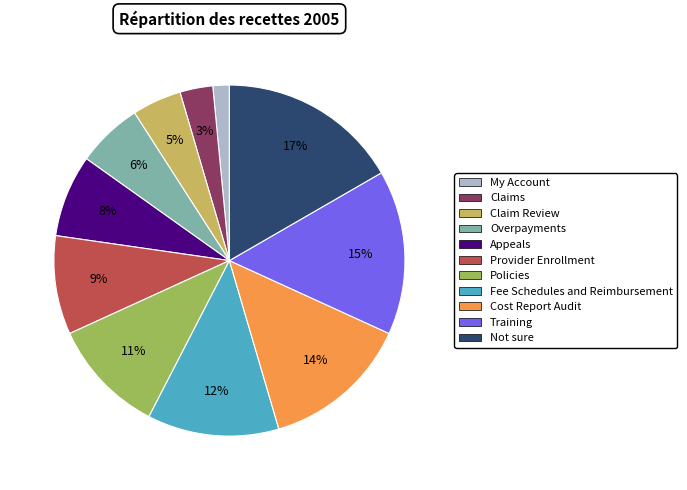

To the nearest percent, what is the difference between the Fee Schedules and Reimbursement and Not sure slice percentages?

5%